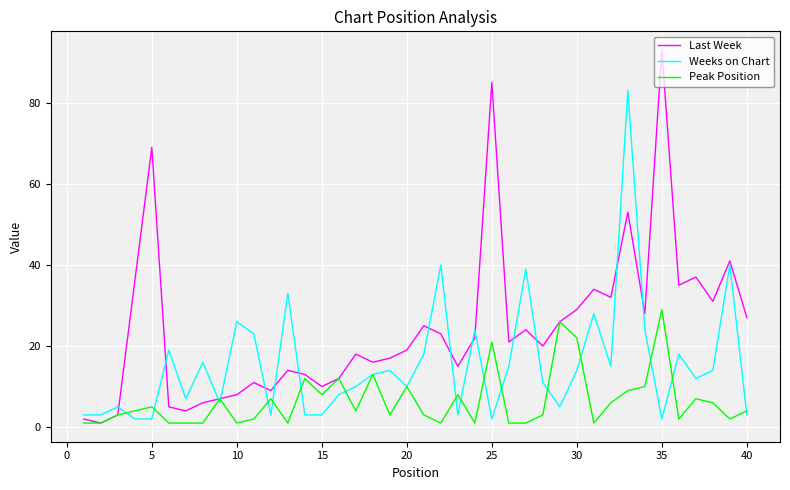

What is the greatest value displayed?

93